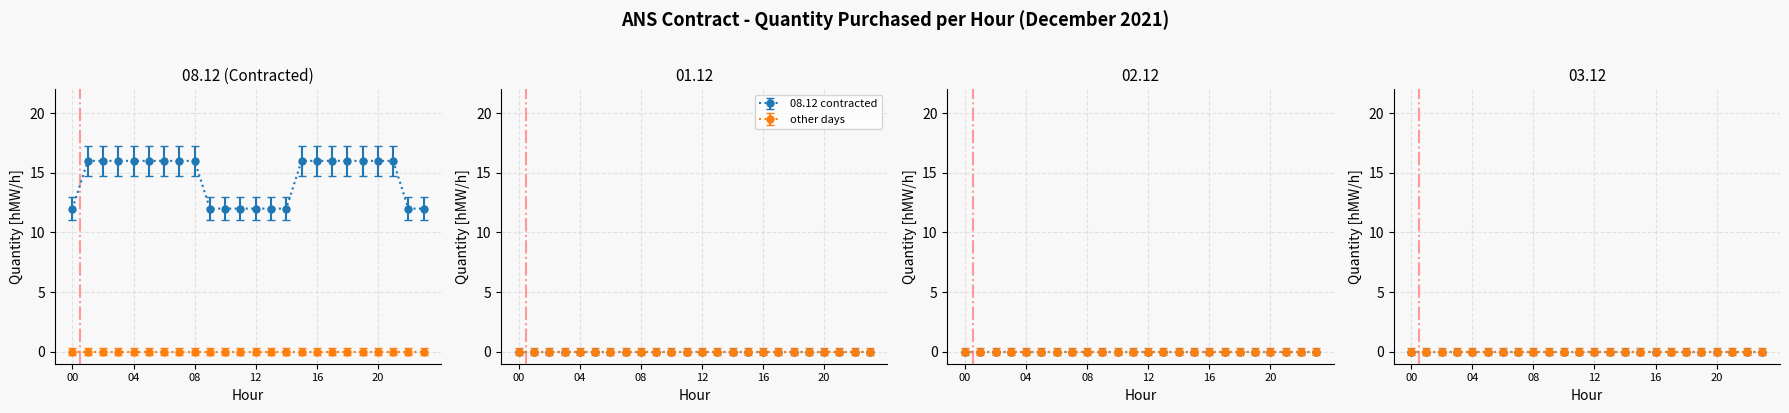

What is the greatest value displayed?

16